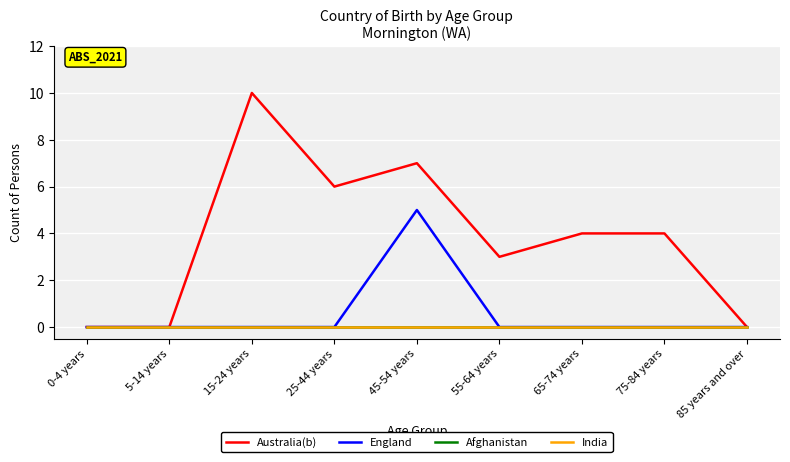

True or false: England and Australia(b) cross at least once.

False